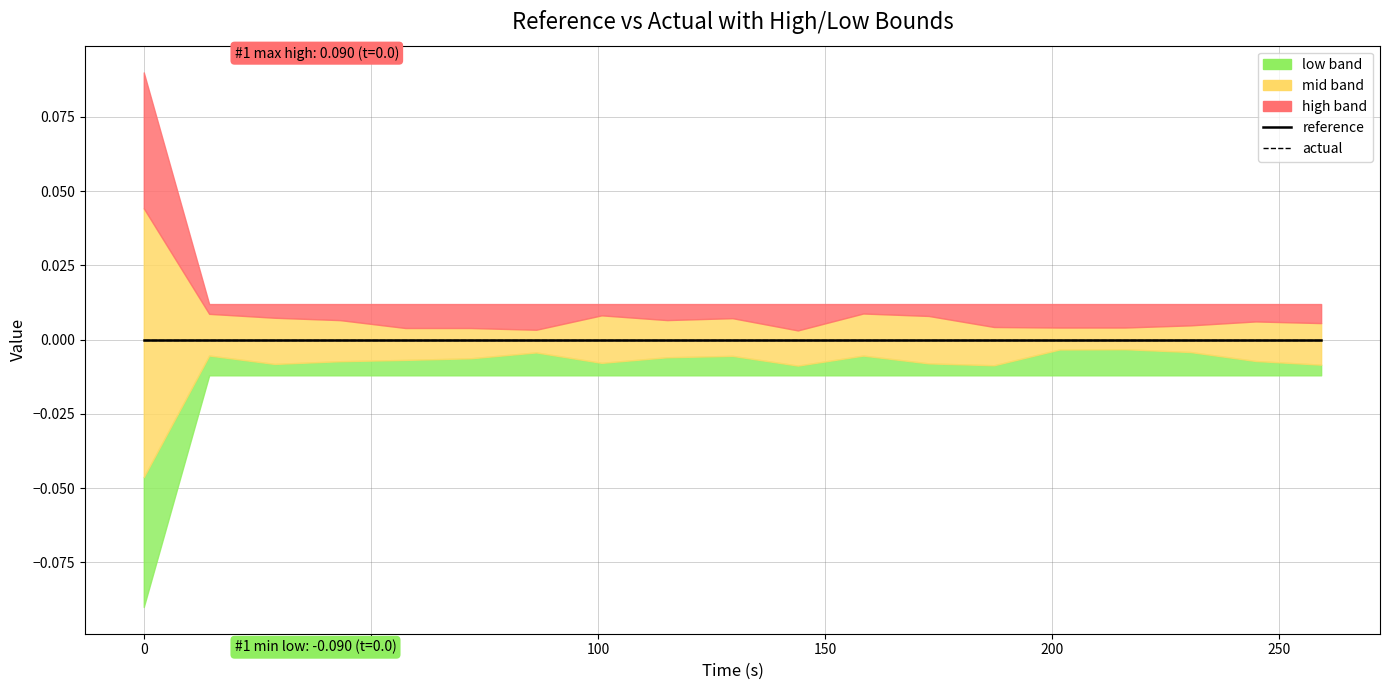

True or false: low and actual intersect in this chart.

False